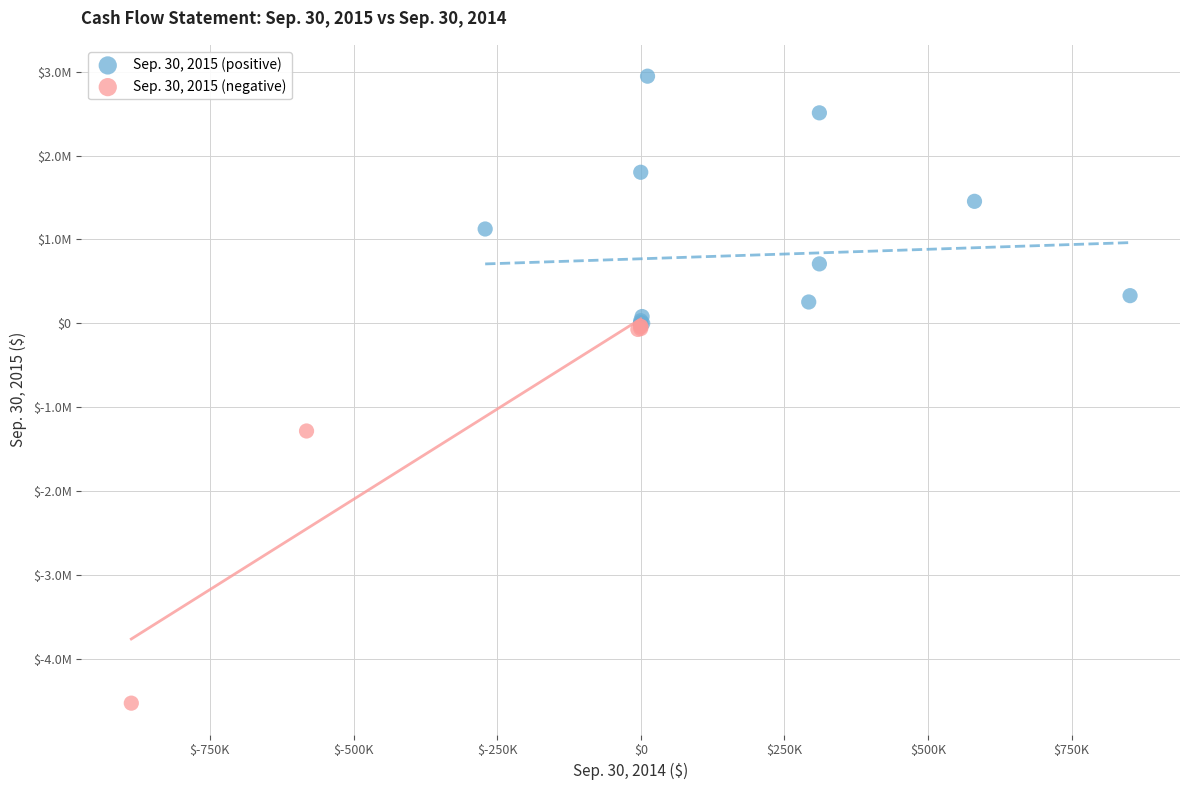

Which series contains the lowest Y value?

Sep. 30, 2015 (negative)